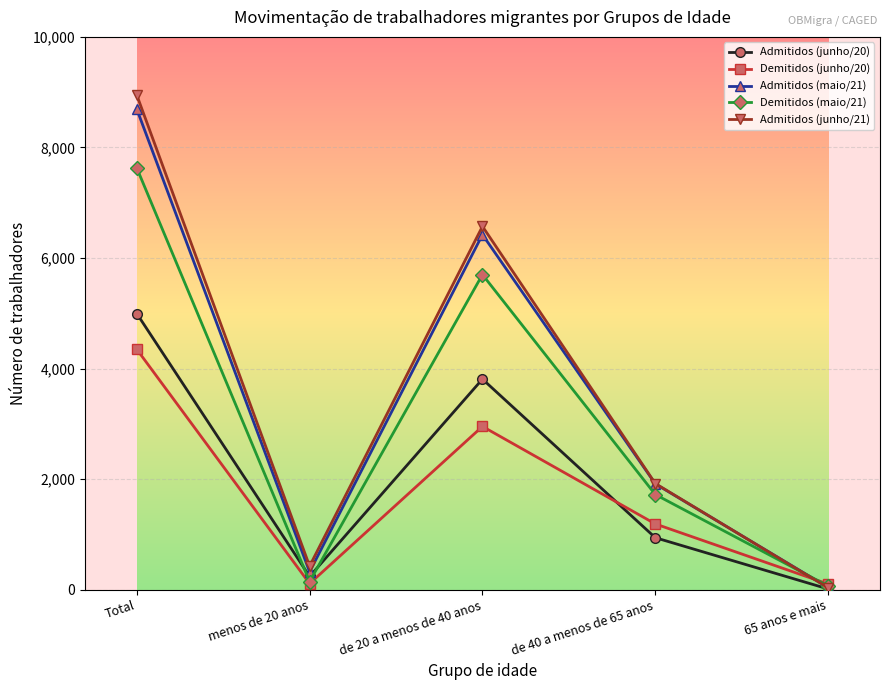

Is it true that Admitidos (junho/21) equals 11240 at de 20 a menos de 40 anos?

False